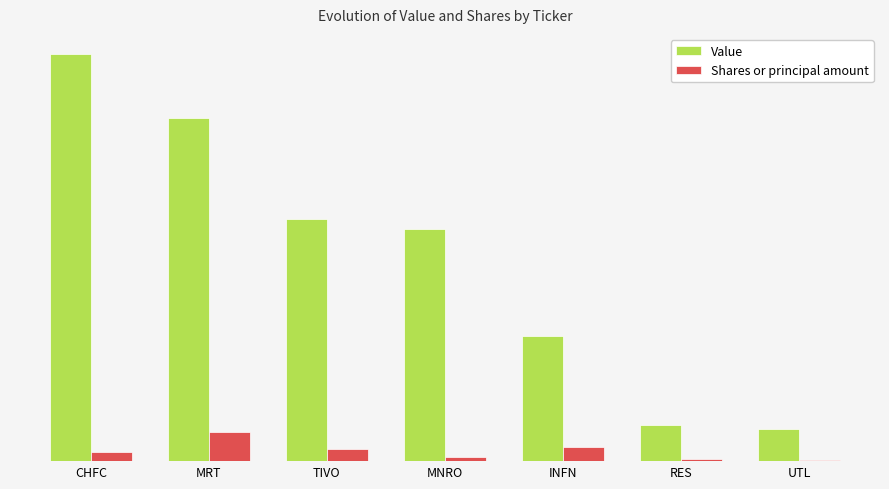

What position from the left is MNRO?

4